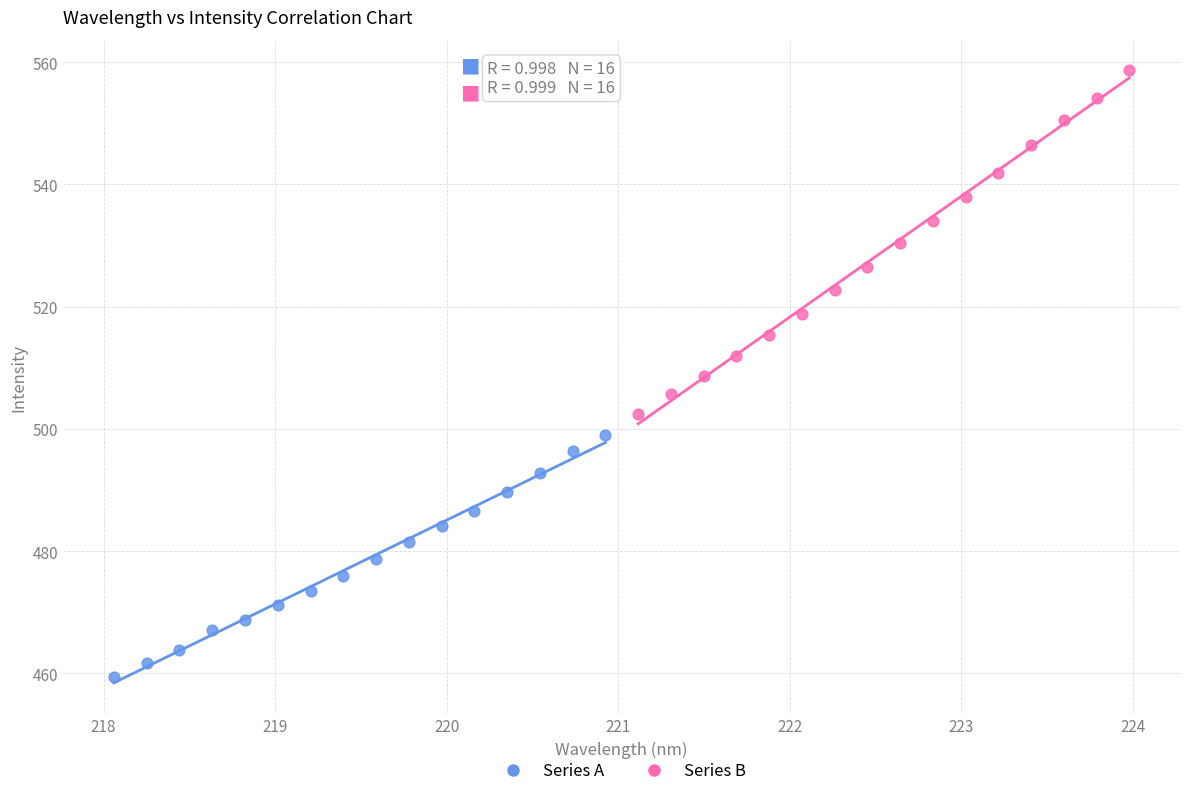

Which series has the largest Y range (max minus min)?

Series B